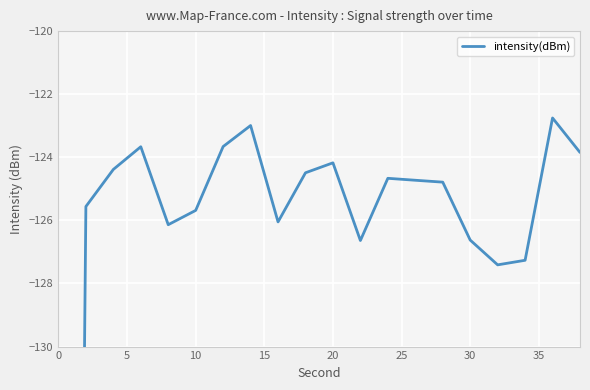

What is the sum of all values?

-2591.7